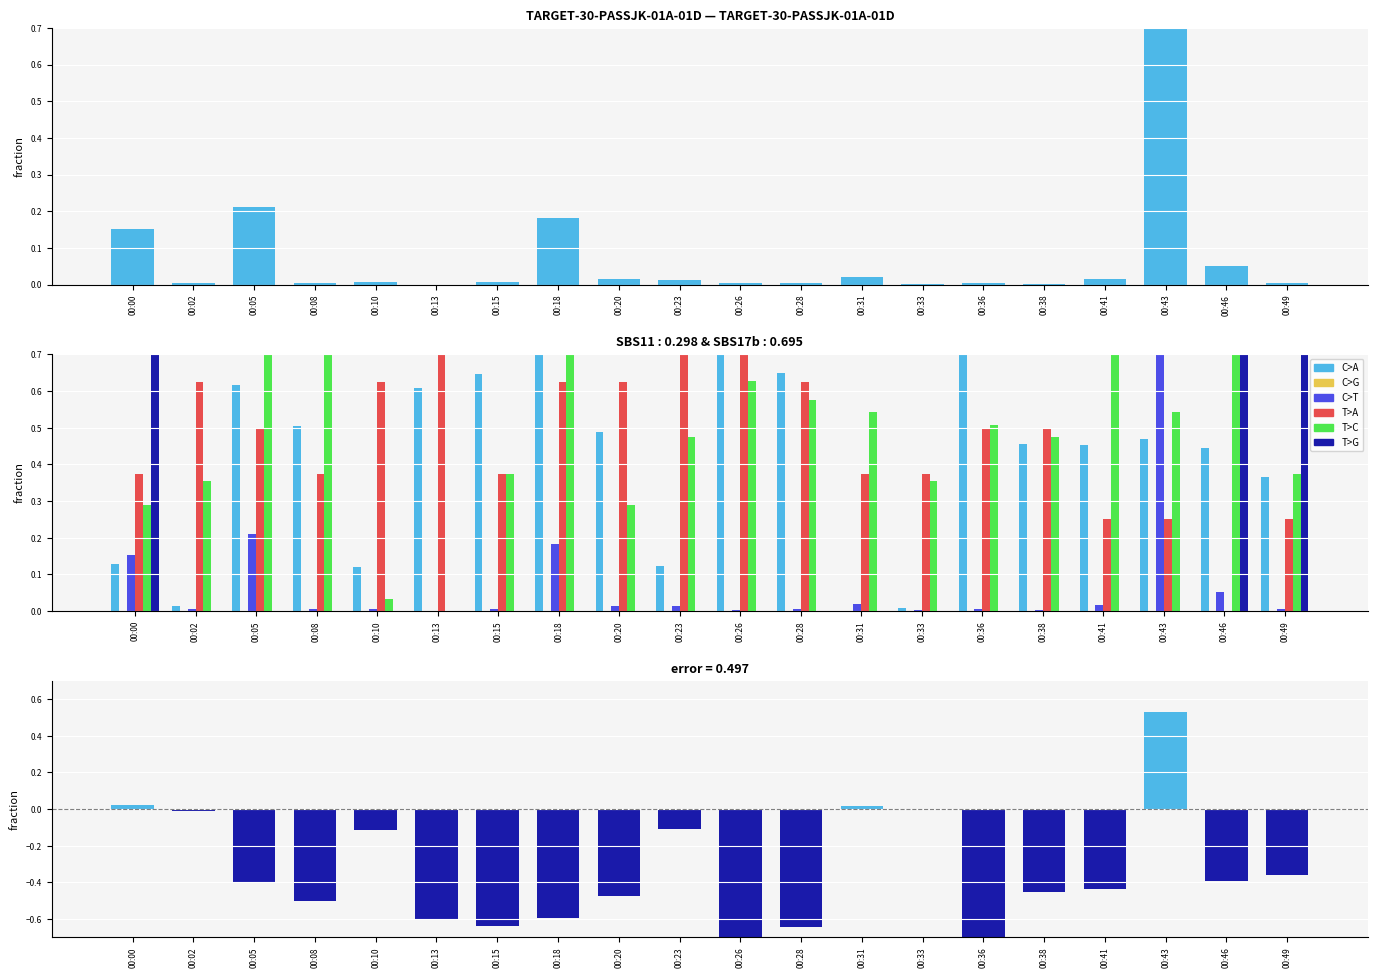

Count the number of categories in the chart.

20